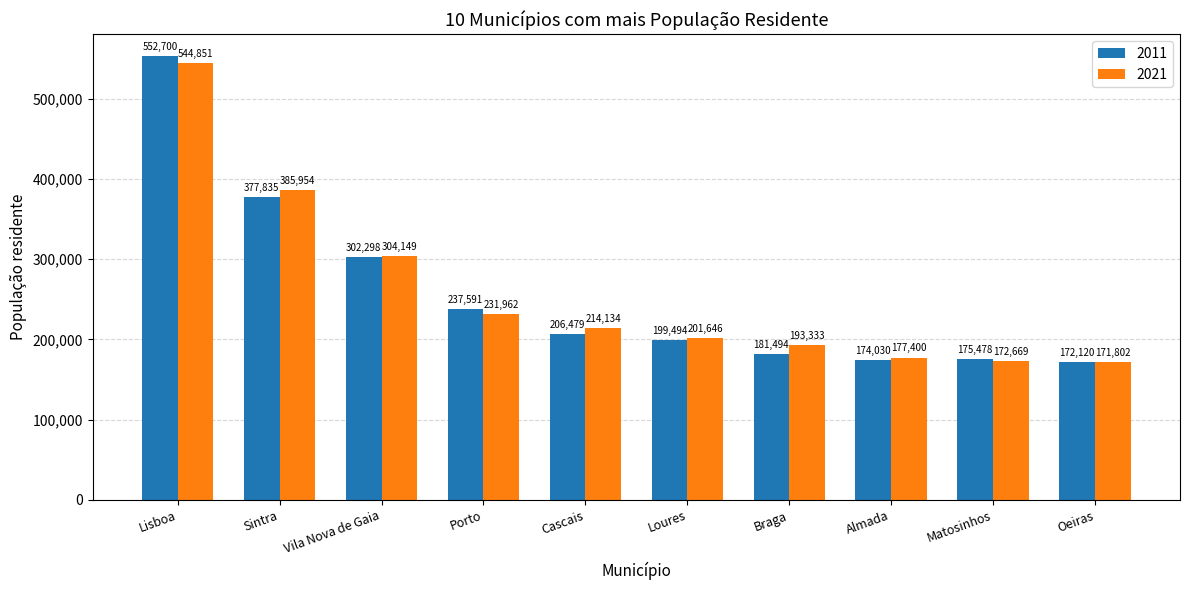

Reading left to right, transcribe all the data shown in this chart.

2011: Lisboa=552700	Sintra=377835	Vila Nova de Gaia=302298	Porto=237591	Cascais=206479	Loures=199494	Braga=181494	Almada=174030	Matosinhos=175478	Oeiras=172120
2021: Lisboa=544851	Sintra=385954	Vila Nova de Gaia=304149	Porto=231962	Cascais=214134	Loures=201646	Braga=193333	Almada=177400	Matosinhos=172669	Oeiras=171802